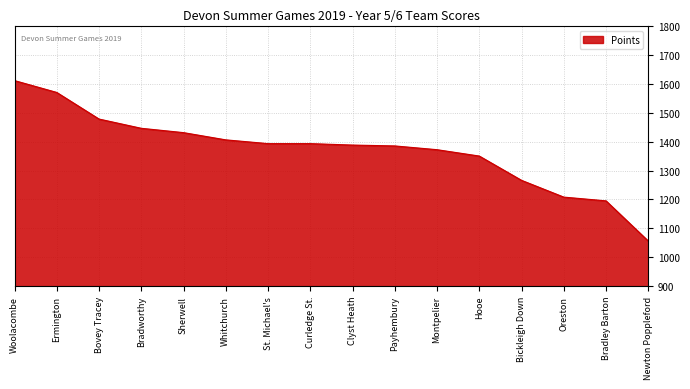

What is the sum of all values?

21948